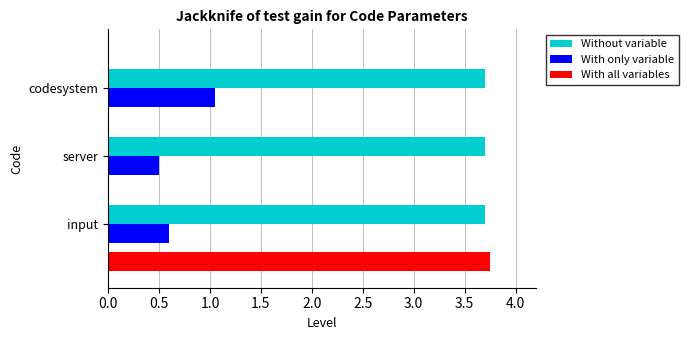

Is it true that Without variable equals 3.7 at server?

True